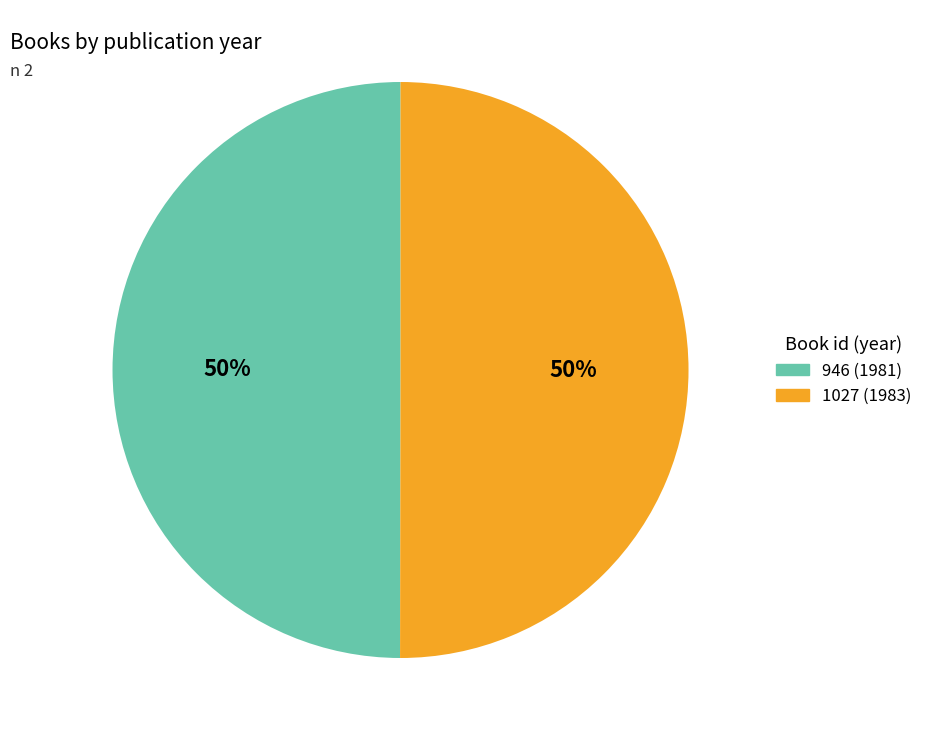

Count the number of slices in the pie.

2